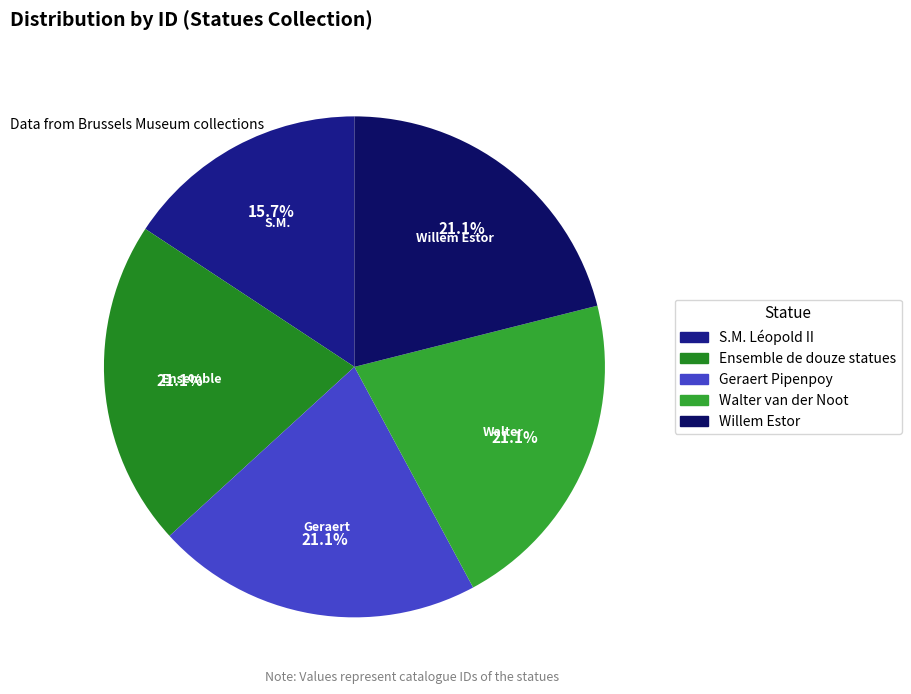

Is there a majority slice in this chart?

No